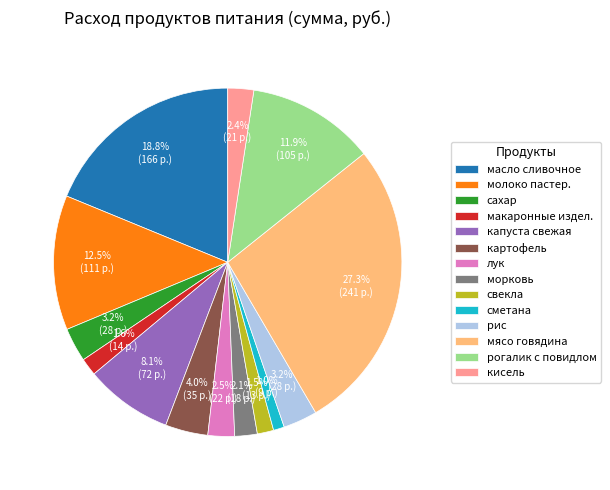

Which has a higher value, сахар or масло сливочное?

масло сливочное